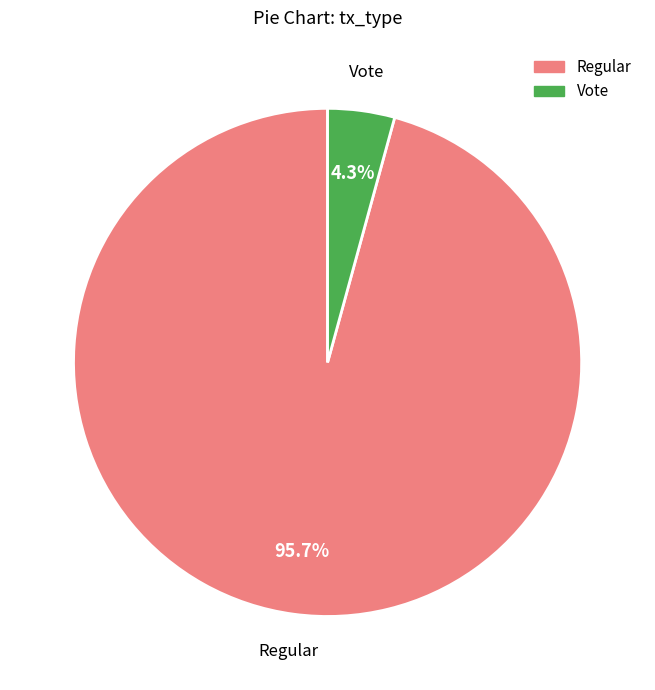

Is there a majority slice in this chart?

Yes